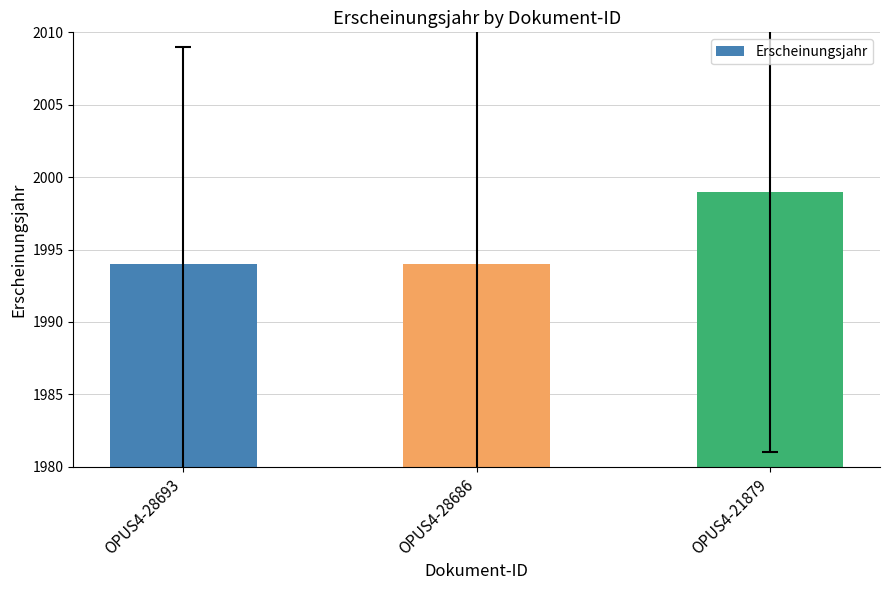

What is the average value?

1996